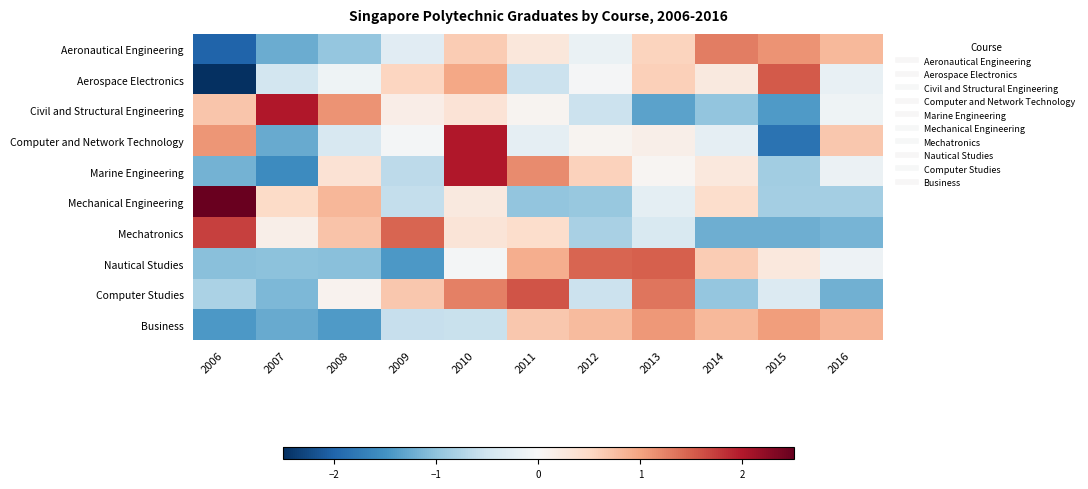

Reading left to right, list all the values displayed in this chart.

Aeronautical Engineering: 2006=-2.0	2007=-1.2	2008=-1.0	2009=-0.3	2010=0.6	2011=0.3	2012=-0.2	2013=0.6	2014=1.3	2015=1.1	2016=0.8
Aerospace Electronics: 2006=-2.5	2007=-0.5	2008=-0.1	2009=0.5	2010=1.0	2011=-0.5	2012=-0.0	2013=0.6	2014=0.2	2015=1.5	2016=-0.2
Civil and Structural Engineering: 2006=0.7	2007=2.0	2008=1.1	2009=0.2	2010=0.3	2011=0.1	2012=-0.5	2013=-1.3	2014=-1.0	2015=-1.4	2016=-0.1
Computer and Network Technology: 2006=1.1	2007=-1.3	2008=-0.4	2009=-0.0	2010=2.0	2011=-0.2	2012=0.1	2013=0.1	2014=-0.2	2015=-1.9	2016=0.7
Marine Engineering: 2006=-1.2	2007=-1.6	2008=0.4	2009=-0.7	2010=2.0	2011=1.2	2012=0.6	2013=0.1	2014=0.3	2015=-0.9	2016=-0.1
Mechanical Engineering: 2006=2.5	2007=0.5	2008=0.8	2009=-0.6	2010=0.2	2011=-1.0	2012=-1.0	2013=-0.3	2014=0.4	2015=-0.8	2016=-0.8
Mechatronics: 2006=1.7	2007=0.1	2008=0.7	2009=1.5	2010=0.3	2011=0.4	2012=-0.8	2013=-0.4	2014=-1.2	2015=-1.2	2016=-1.2
Nautical Studies: 2006=-1.0	2007=-1.0	2008=-1.0	2009=-1.4	2010=-0.1	2011=0.9	2012=1.5	2013=1.5	2014=0.6	2015=0.3	2016=-0.1
Computer Studies: 2006=-0.8	2007=-1.1	2008=0.1	2009=0.7	2010=1.3	2011=1.6	2012=-0.5	2013=1.3	2014=-1.0	2015=-0.3	2016=-1.2
Business: 2006=-1.4	2007=-1.3	2008=-1.4	2009=-0.6	2010=-0.6	2011=0.7	2012=0.8	2013=1.1	2014=0.8	2015=1.0	2016=0.8